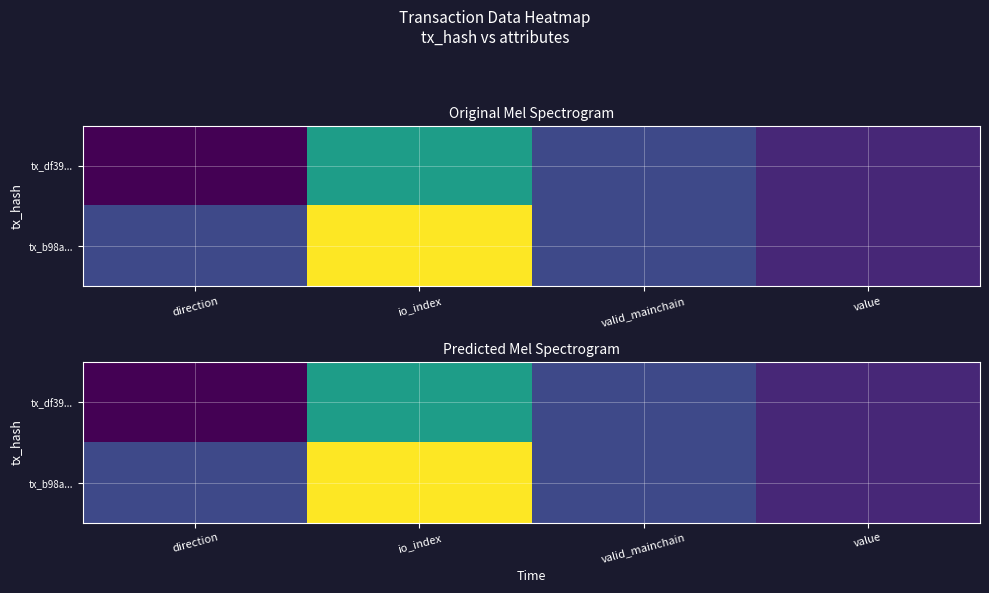

Which series has the largest total across all categories?

tx_b98a...